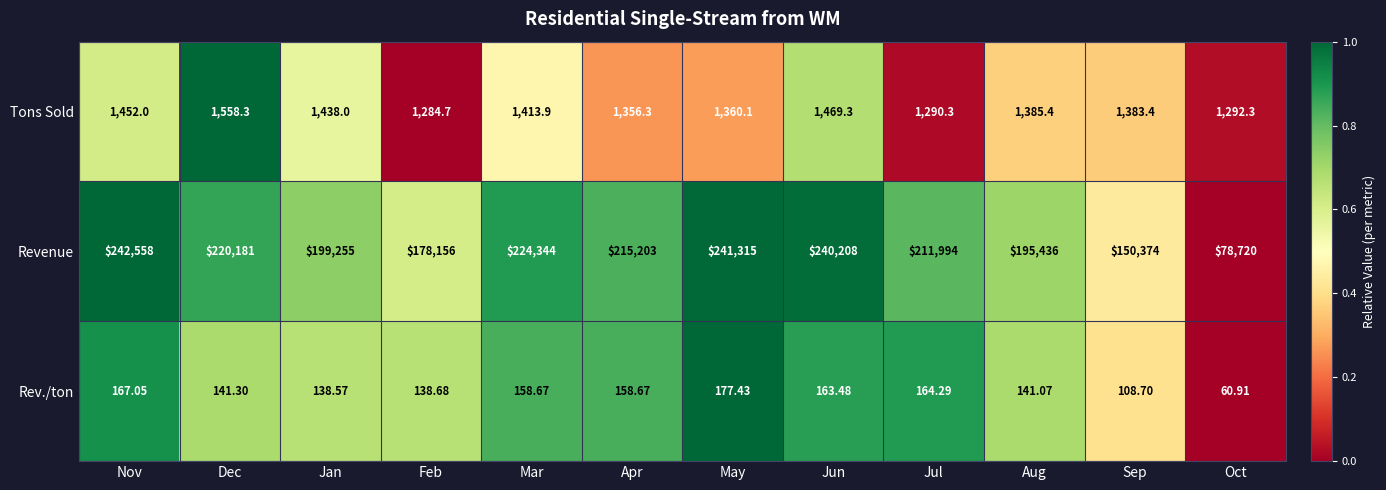

Which series has the widest spread of values?

Revenue